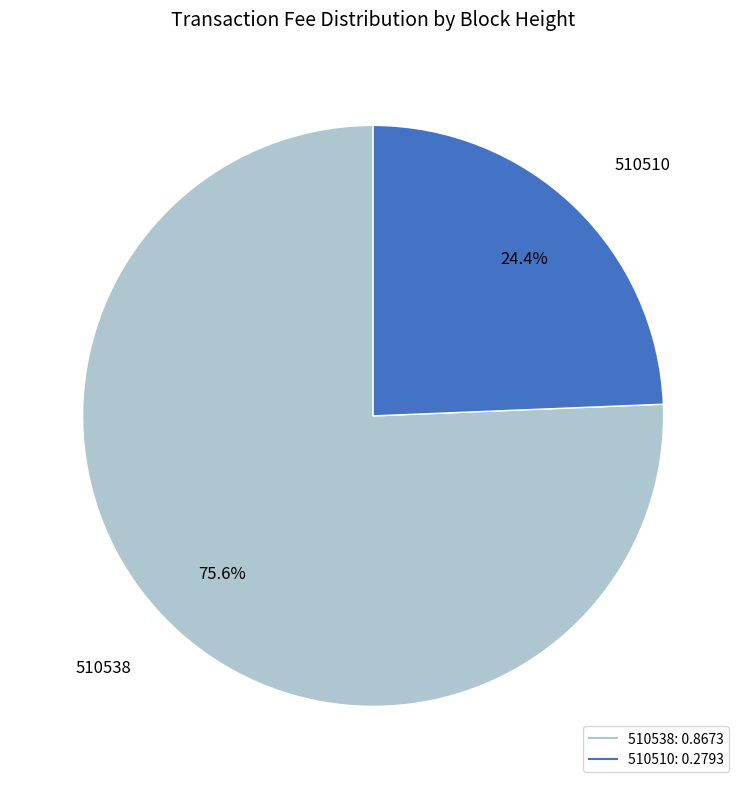

Which has a higher value, 510510 or 510538?

510538